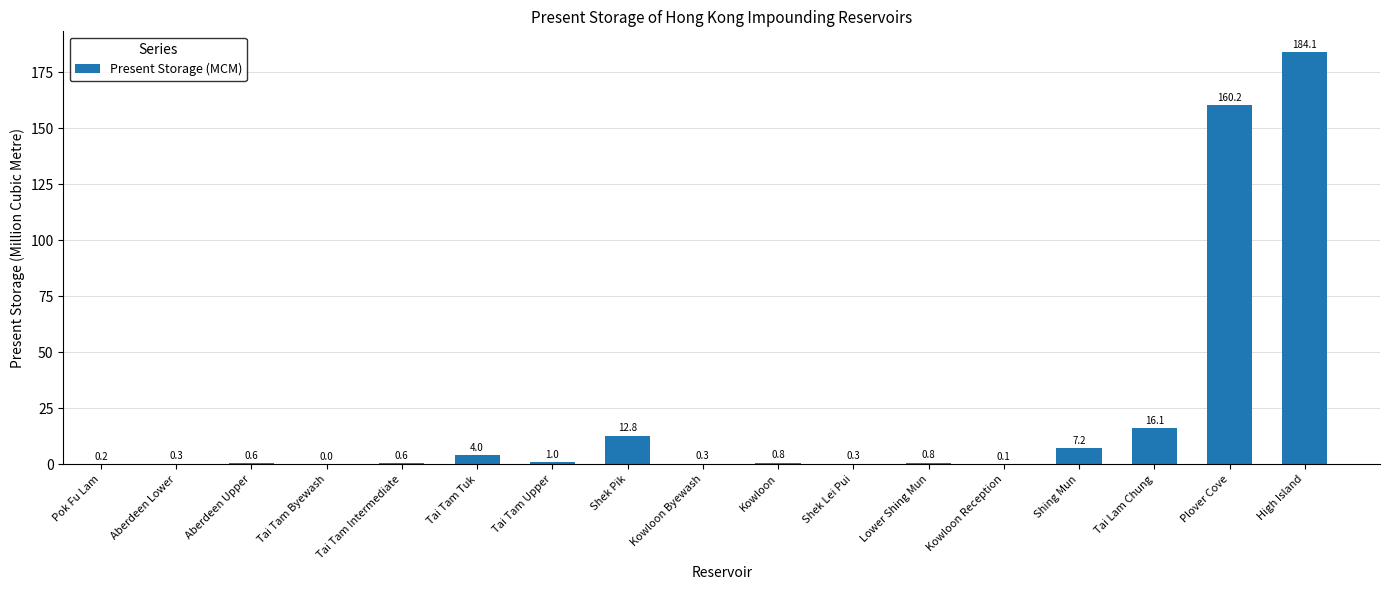

What is the change in value from Kowloon Byewash to Kowloon?

+0.5